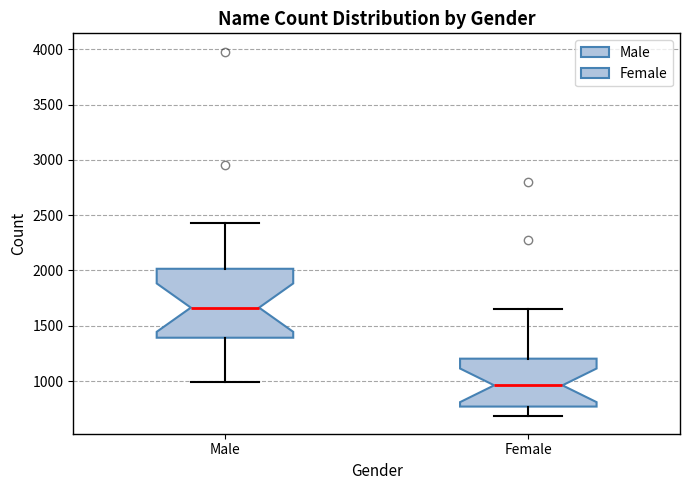

Which box is the tallest, from its lower edge to its upper edge?

Male